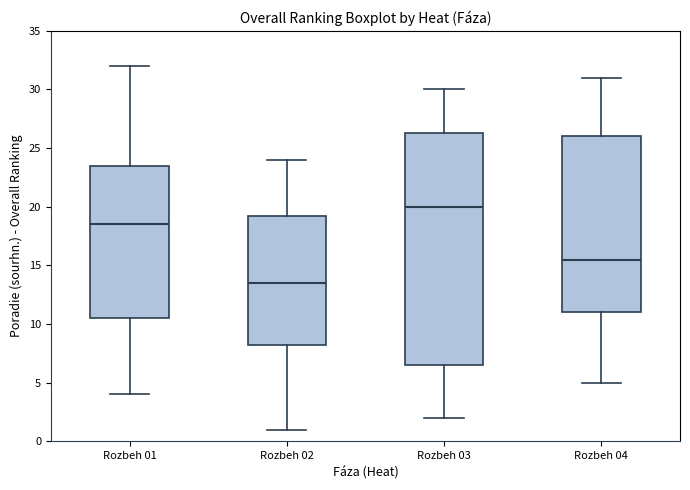

Where does the upper whisker of the box for Rozbeh 04 end on the y-axis? The values are not printed on the chart, so give them approximately, as read against the axis.

31.0